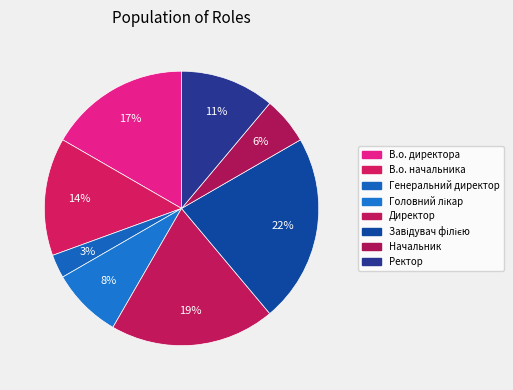

What percentage is the Ректор slice, to the nearest percent?

11%